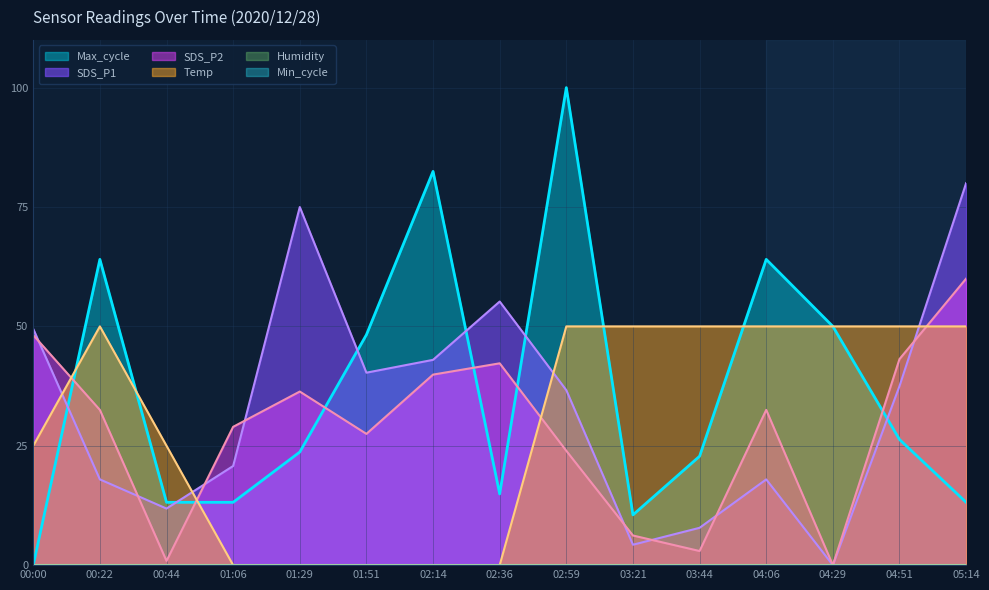

At which label is Temp closest to 25?

00:00